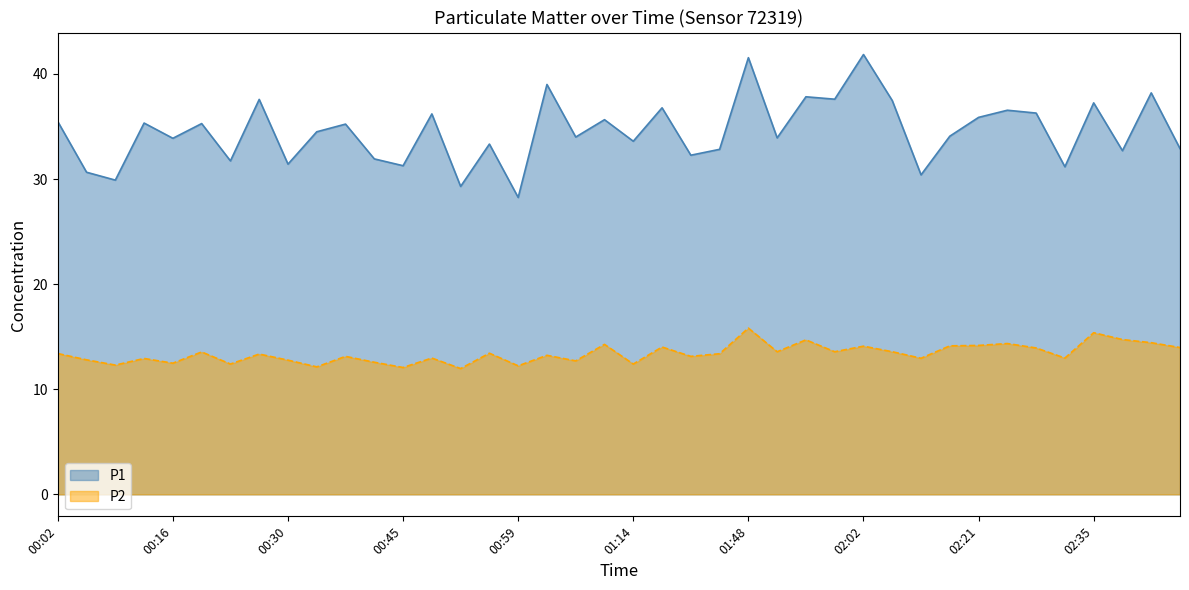

True or false: P1 and P2 cross at least once.

False